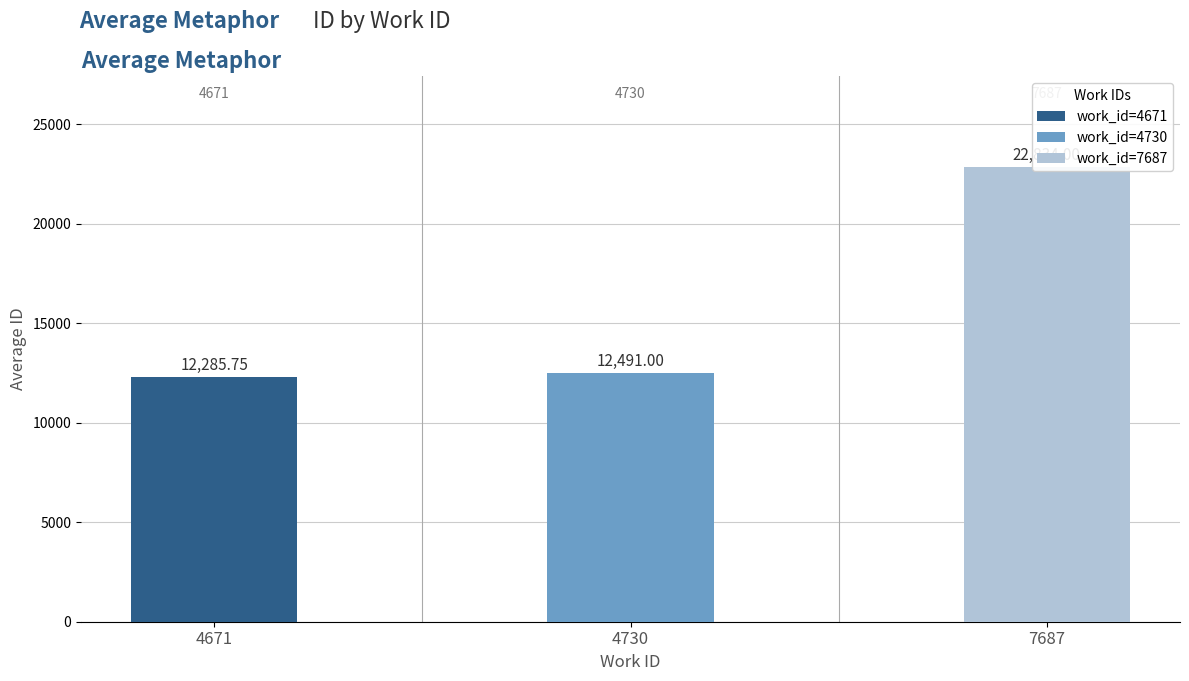

Which has a higher value, 4730 or 4671?

4730